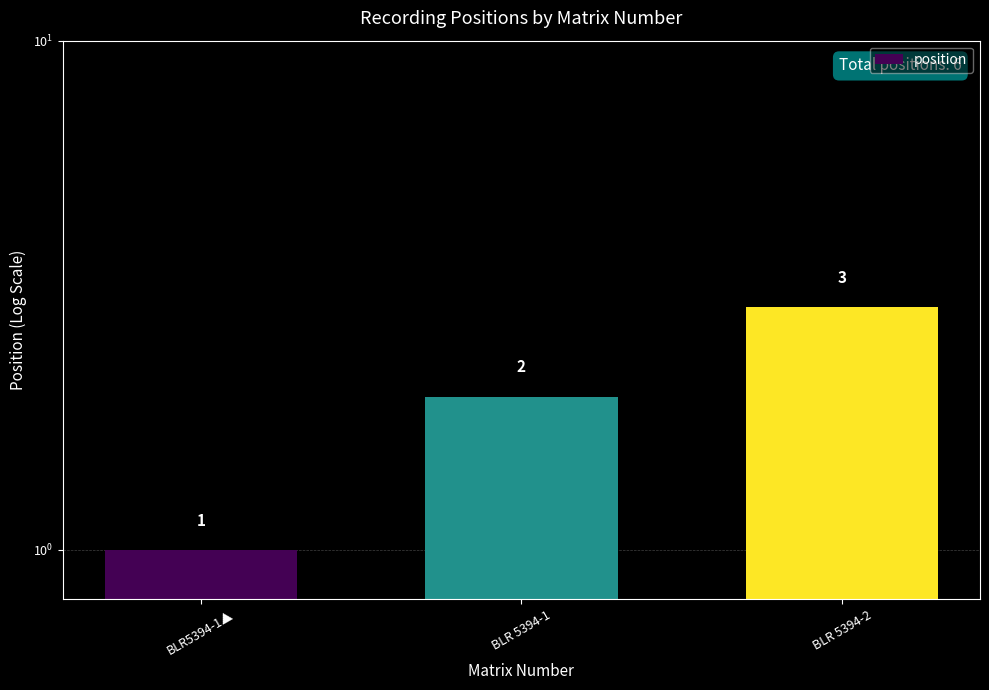

List the labels in order of value, smallest first.

BLR5394-1▲, BLR 5394-1, BLR 5394-2